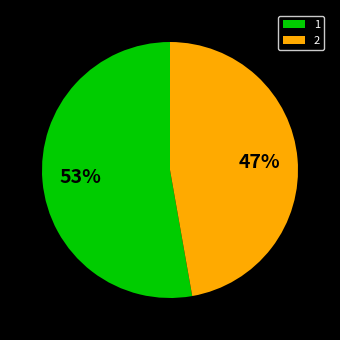

To the nearest percent, what portion does 2 represent?

47%